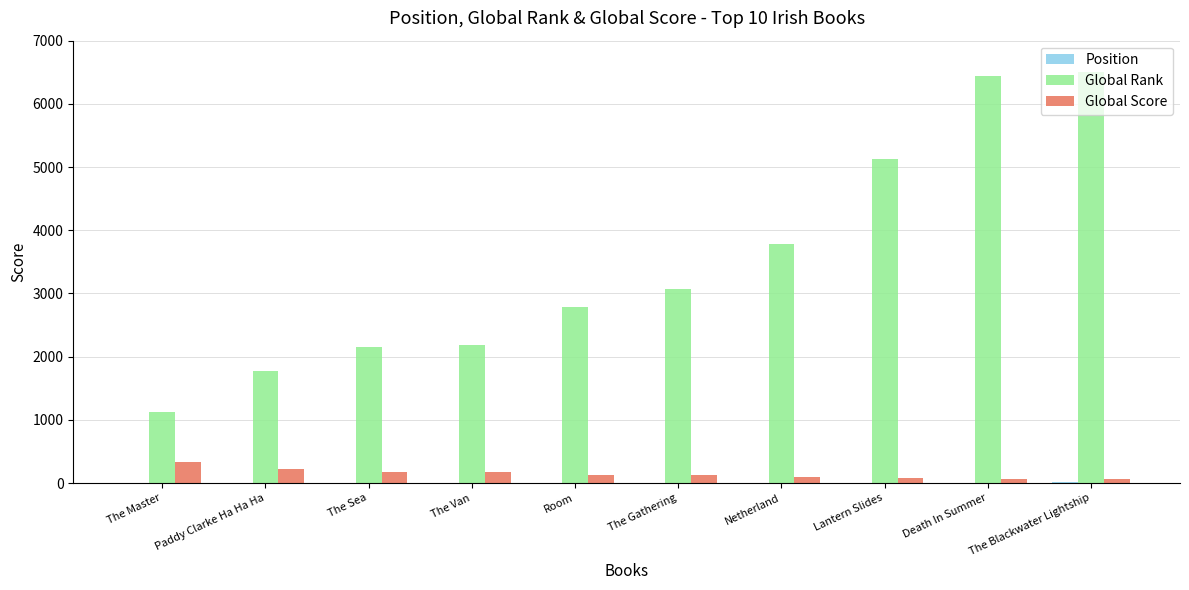

What is the sum of all Global Rank values?

34963